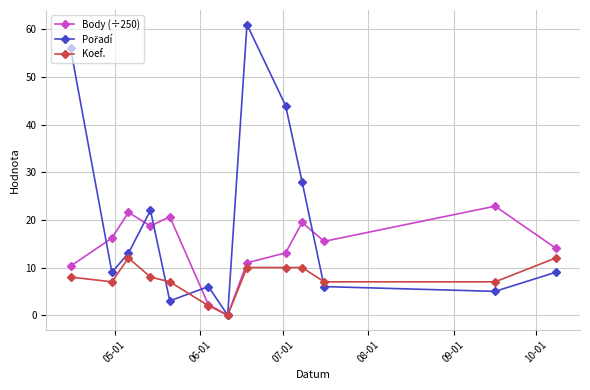

What is the value of the Body (÷250) point at the 8th from the left?

11.0